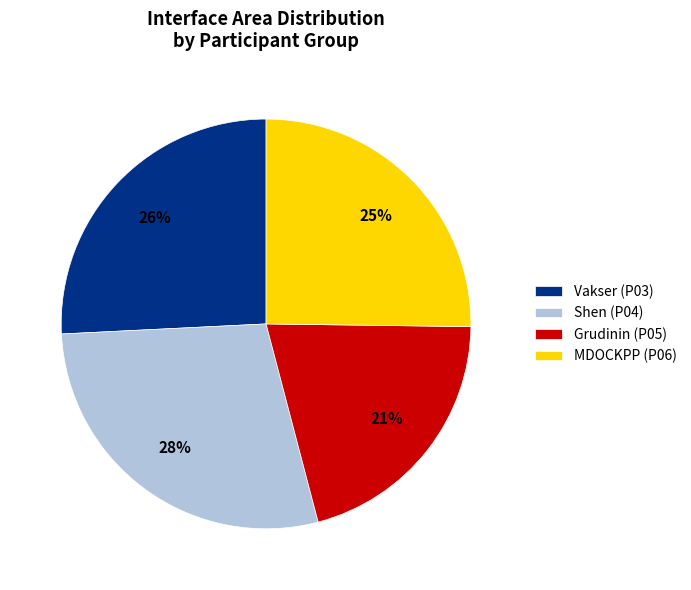

Is there a majority slice in this chart?

No